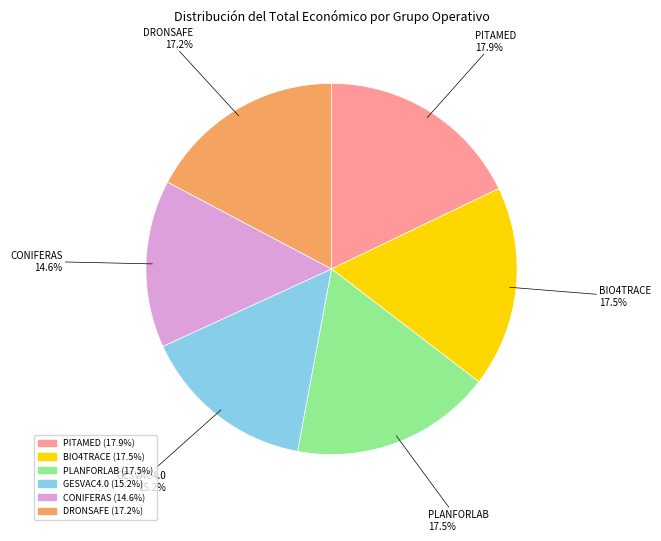

Is there a majority slice in this chart?

No